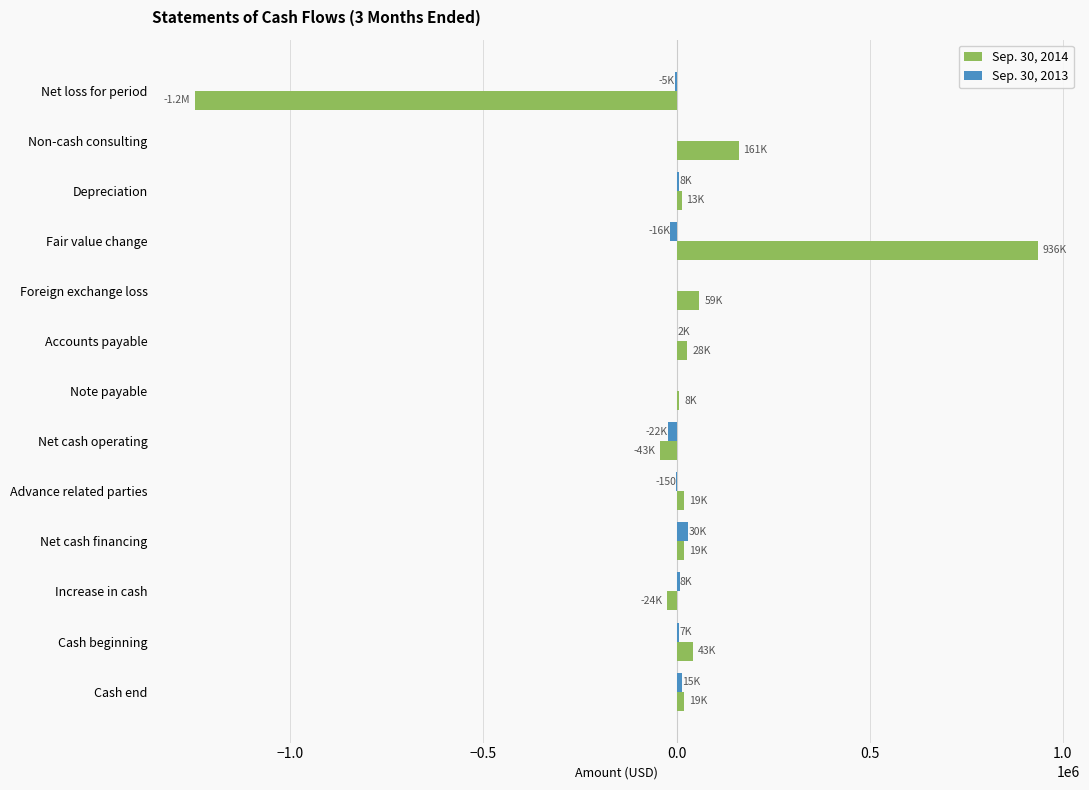

At which category is the sum across all series the highest?

Fair value change